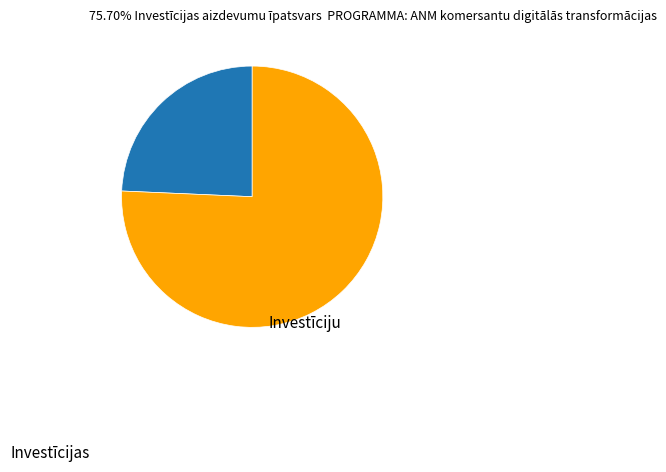

Is there any slice that represents more than half of the pie?

Yes